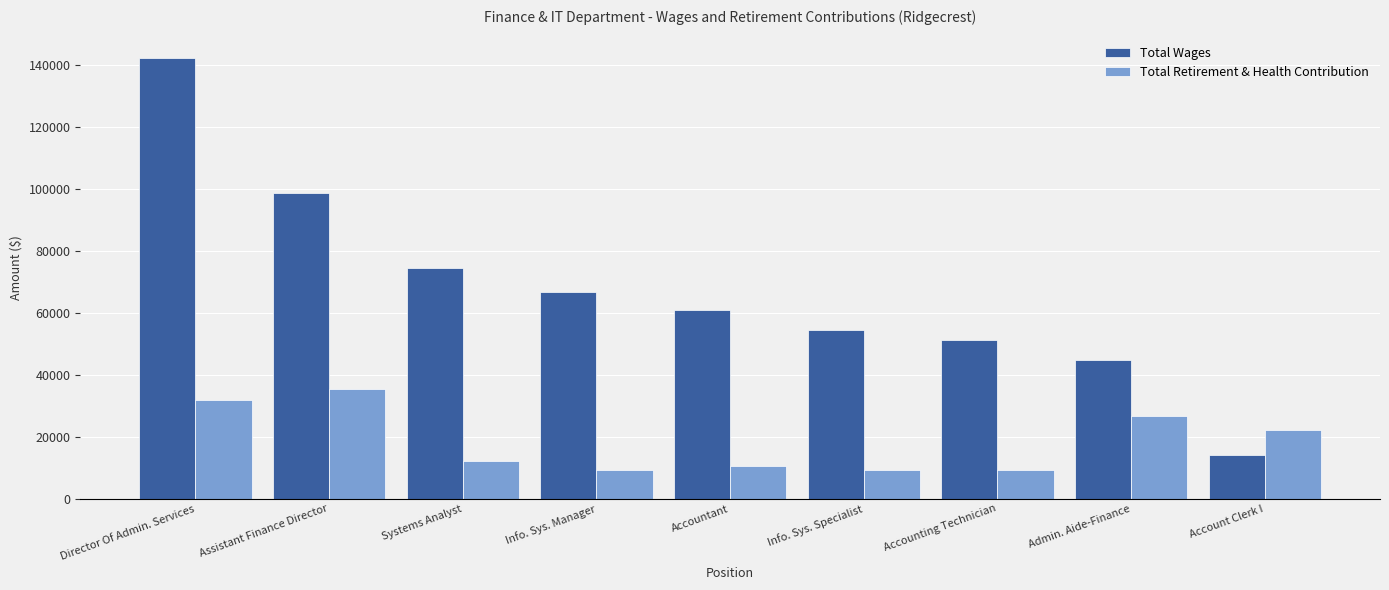

What is the label of the 8th bar from the right?

Assistant Finance Director